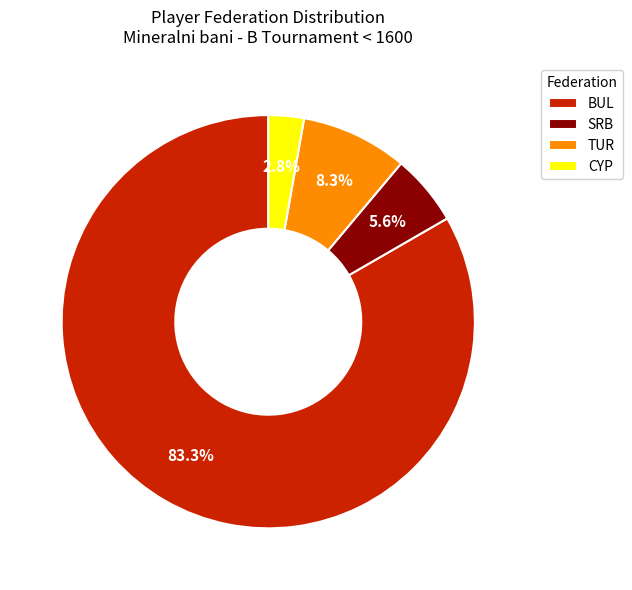

What is the smallest slice in the pie chart?

CYP